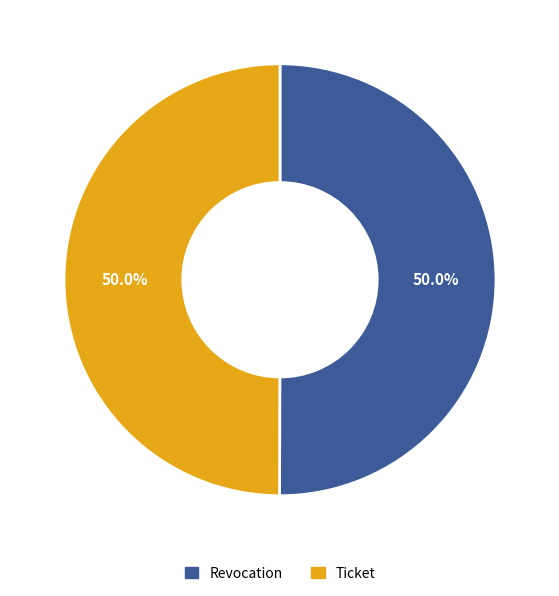

To the nearest percent, what portion does Revocation represent?

50%